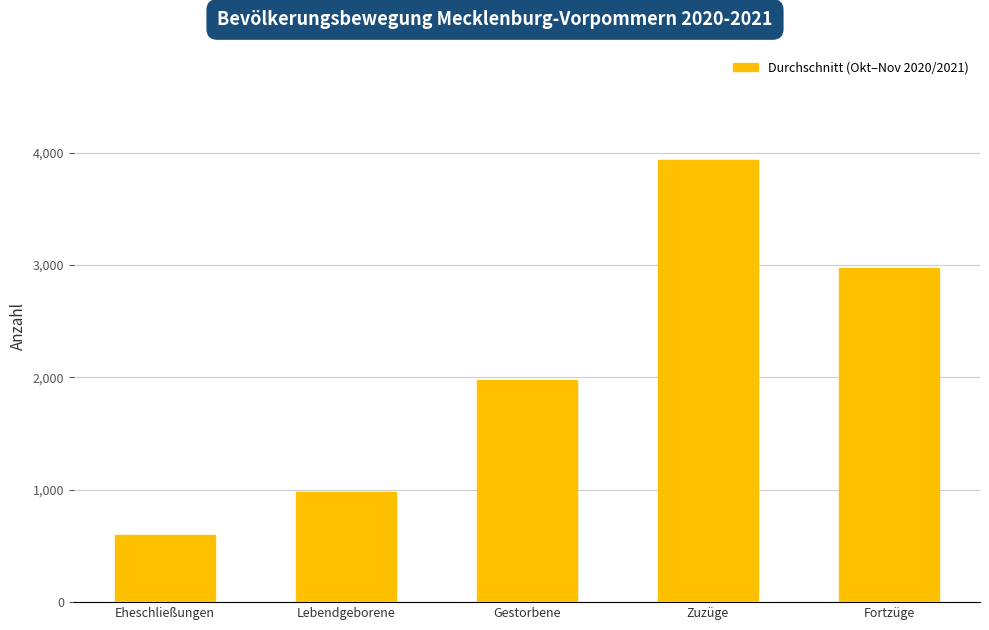

Which category has the highest value in the Okt. 2020 series?

Zuzüge